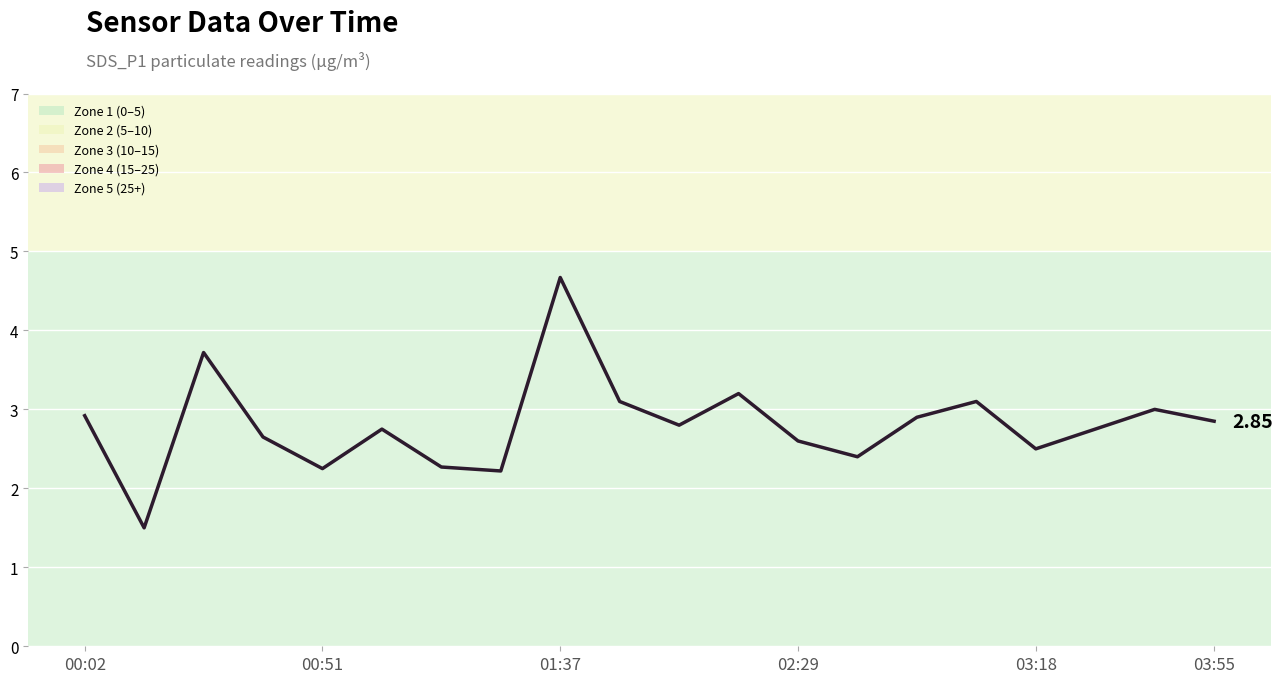

What is the smallest value displayed?

1.5